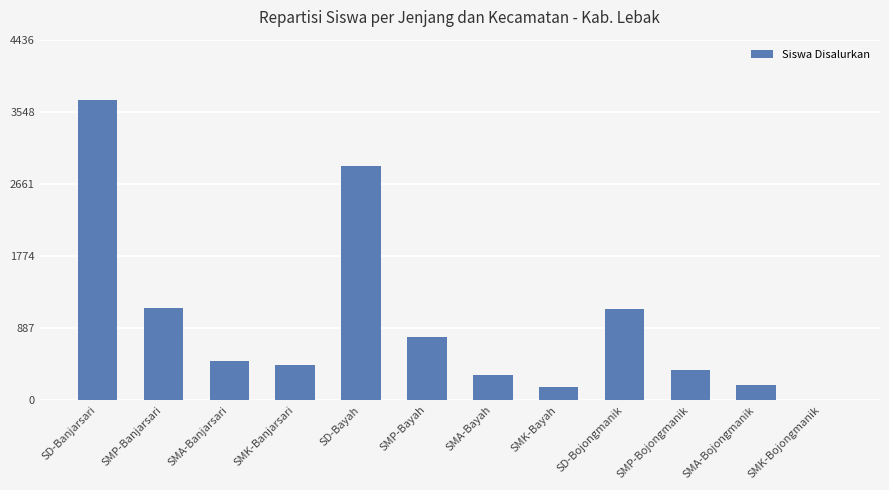

At which category does the chart reach its peak across all series?

SD-Banjarsari